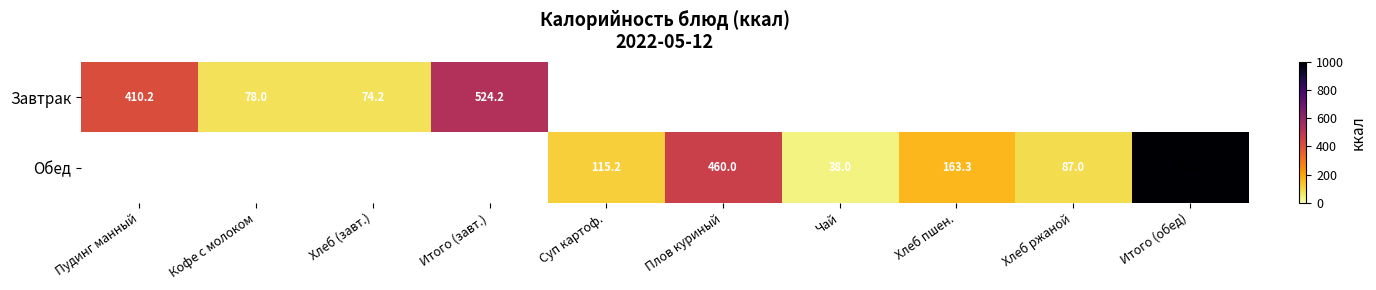

Which has a higher value, Кофе с молоком or Хлеб ржаной?

Хлеб ржаной